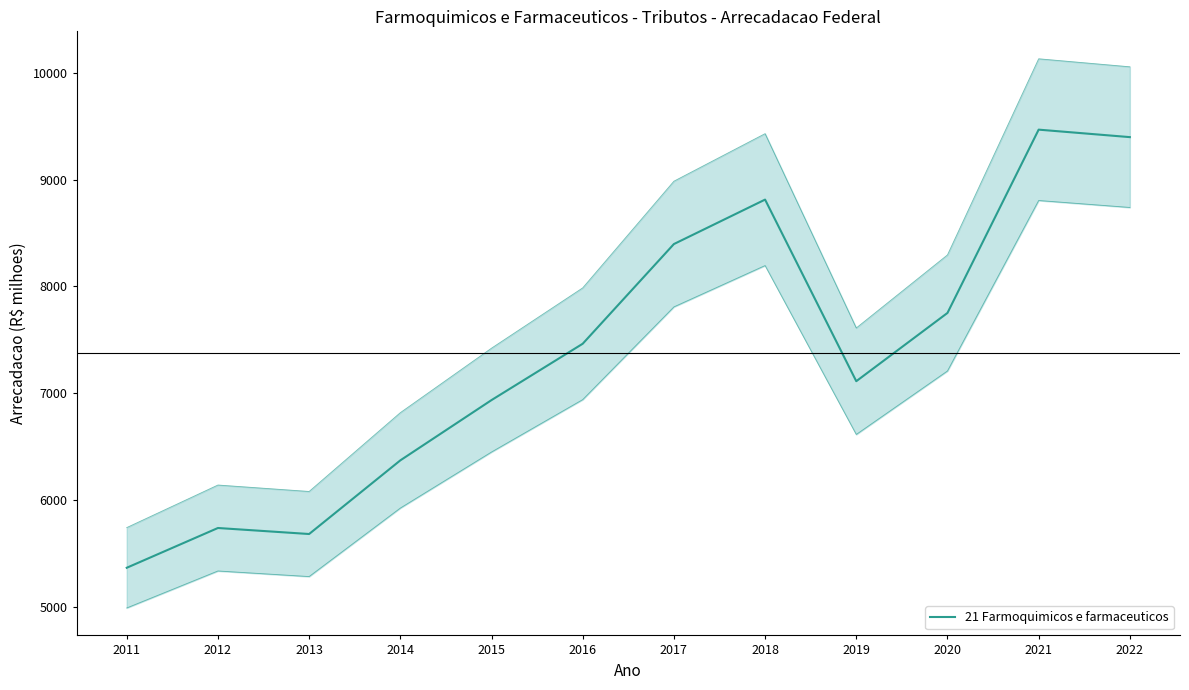

How many lines are shown in the chart?

1